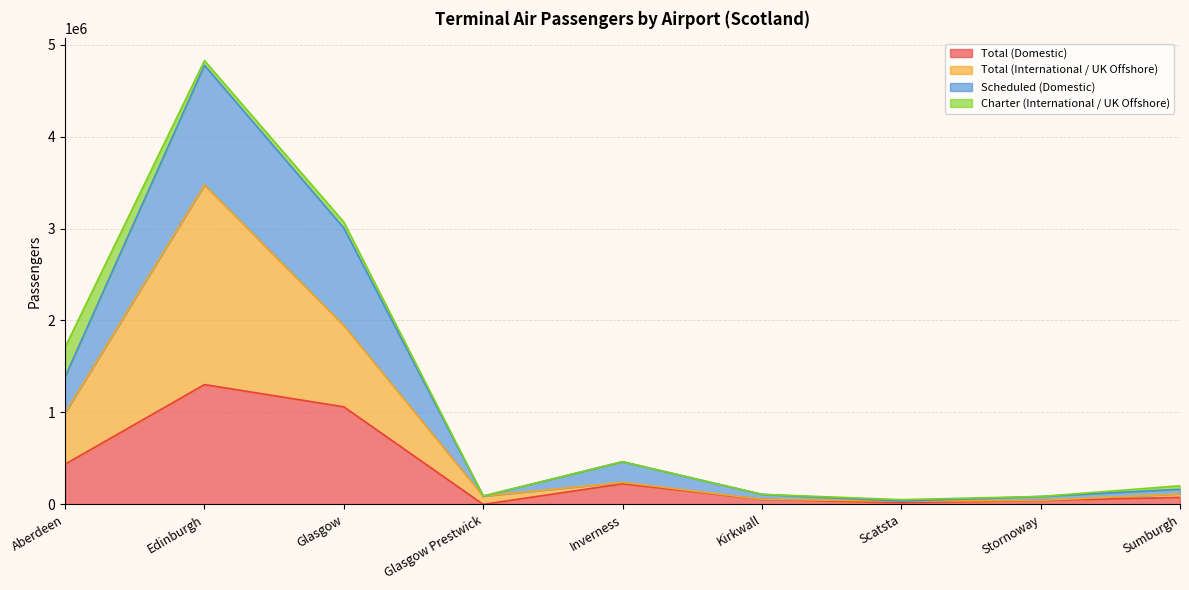

At which label is Total (Domestic) closest to 651459?

Aberdeen